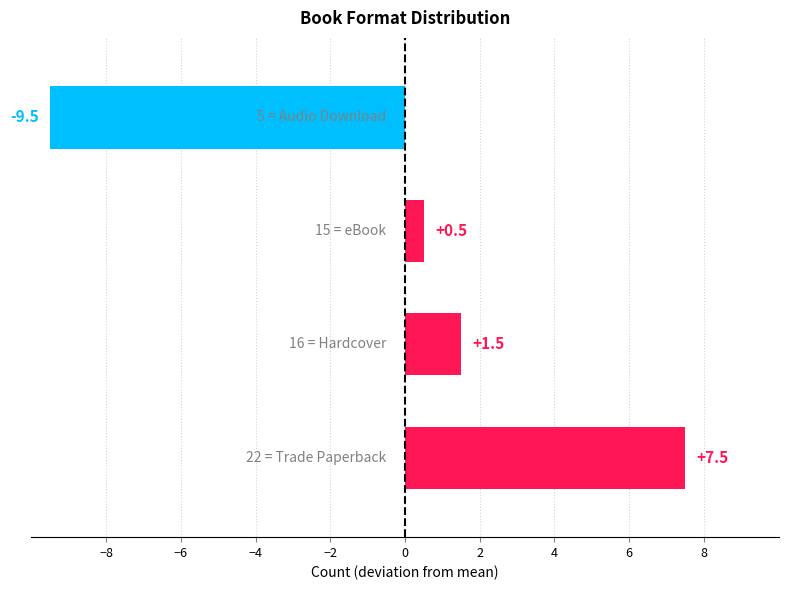

What is the value of the 1st bar from the left?

7.5